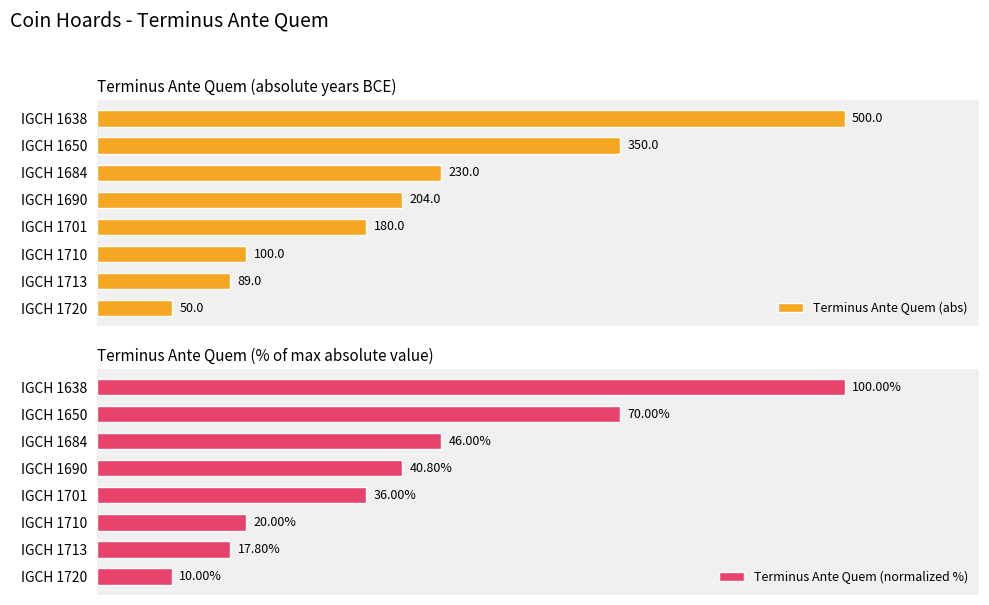

Which series has the largest total across all categories?

Terminus Ante Quem (abs)